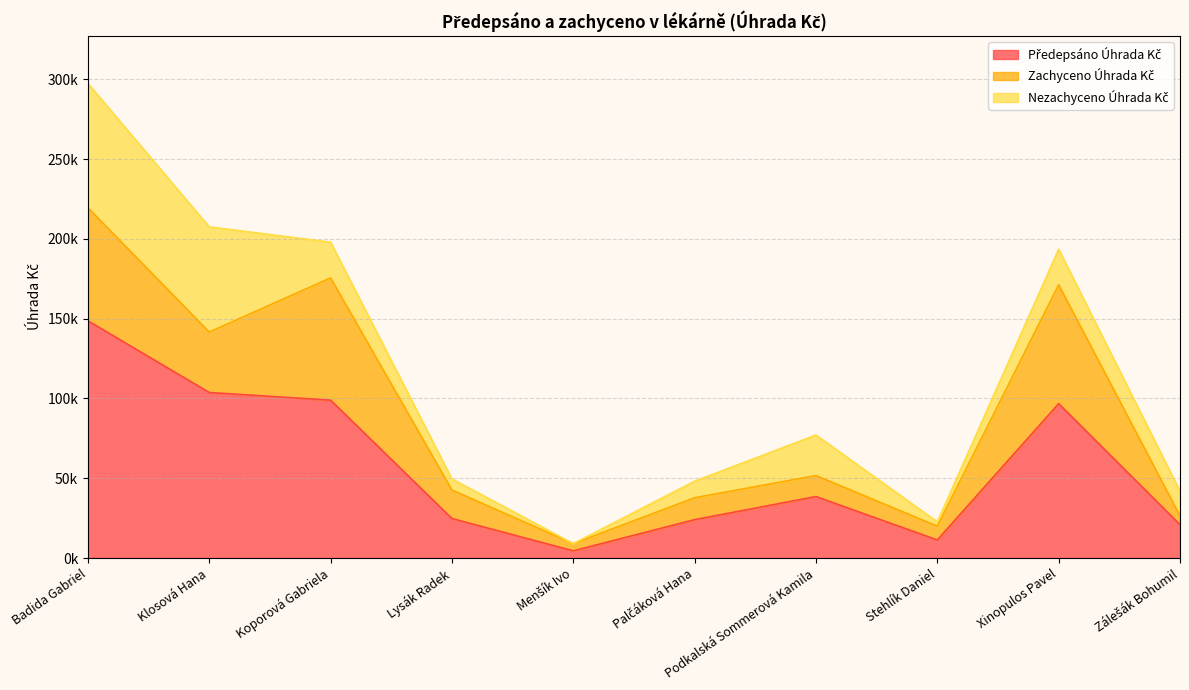

At which category is the sum across all series the highest?

Badida Gabriel